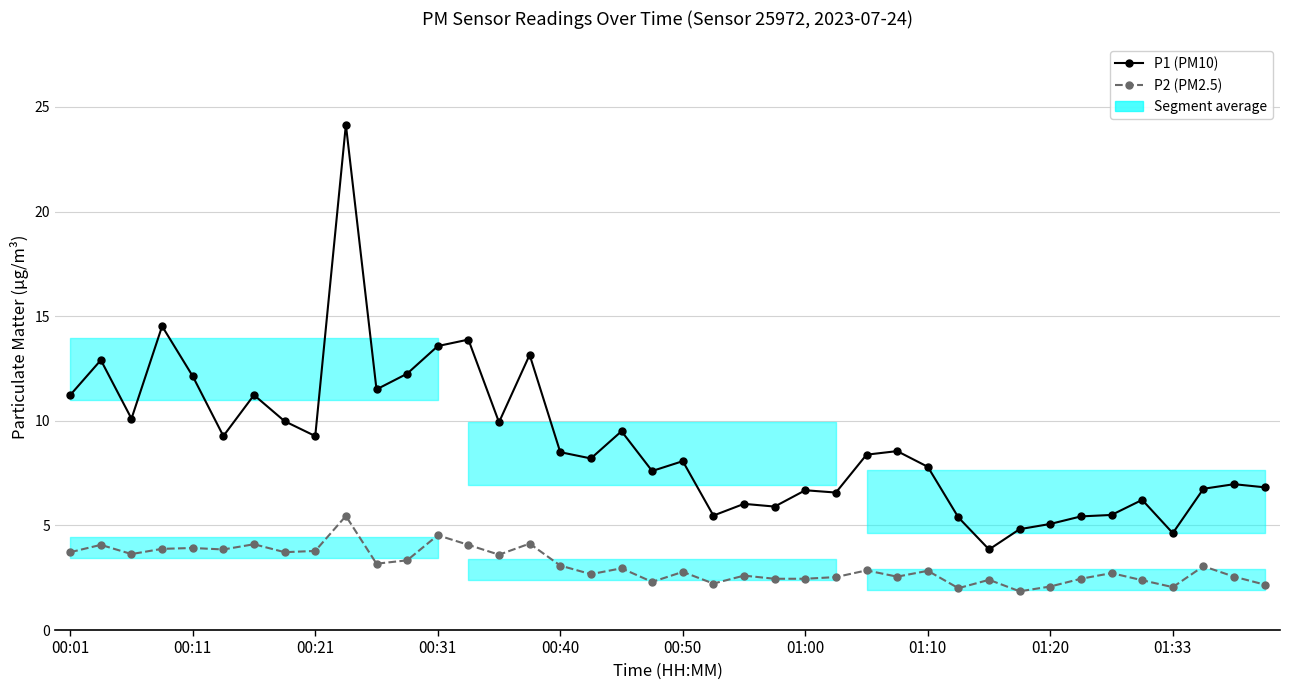

True or false: P1 (PM10) and P2 (PM2.5) cross at least once.

False